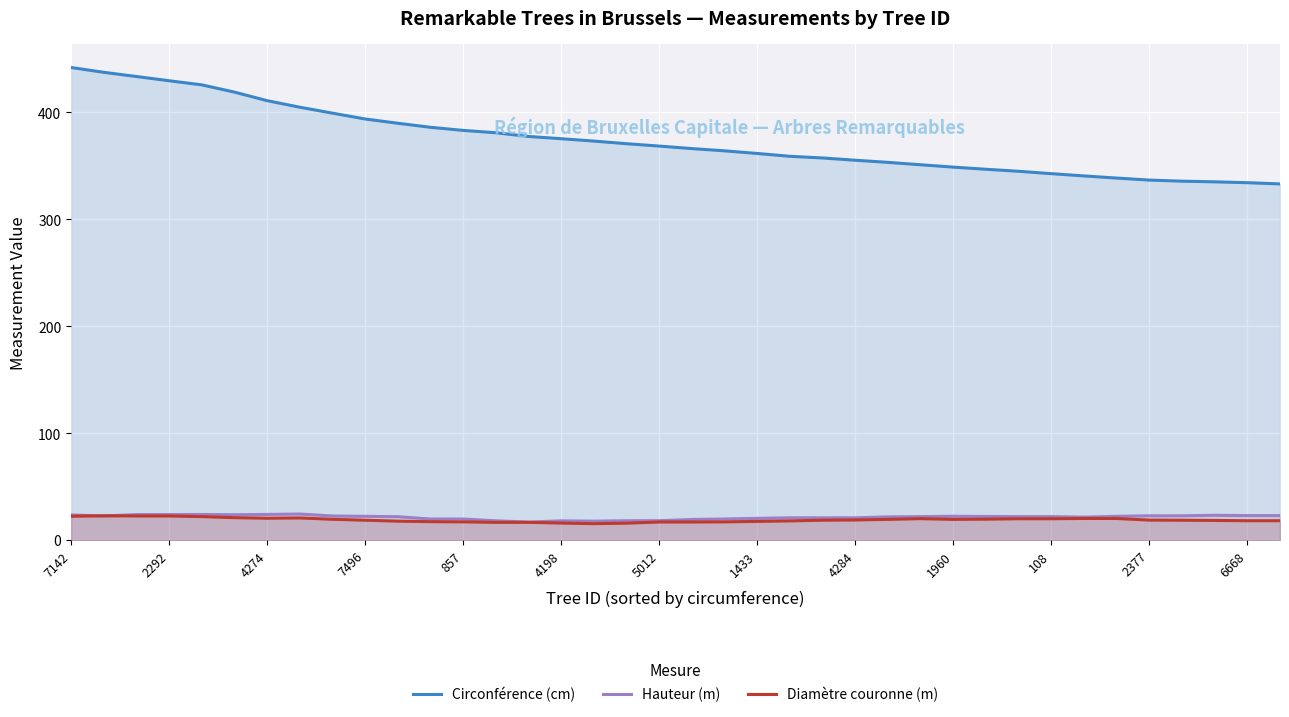

How many lines are shown in the chart?

3